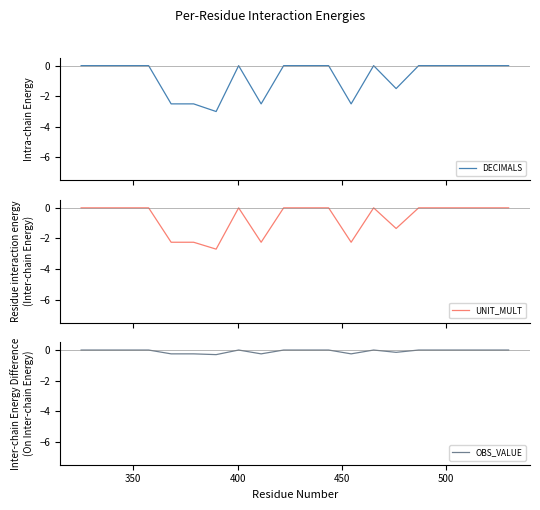

Rank the series by their maximum value, from lowest to highest.

DECIMALS, UNIT_MULT, OBS_VALUE